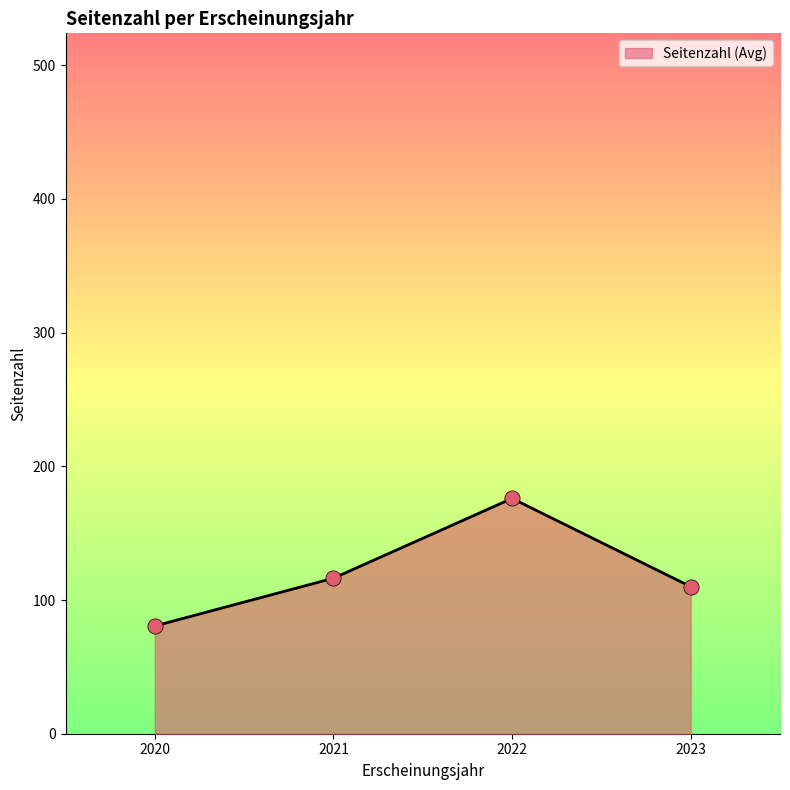

Between 2022 and 2020, which is larger?

2022